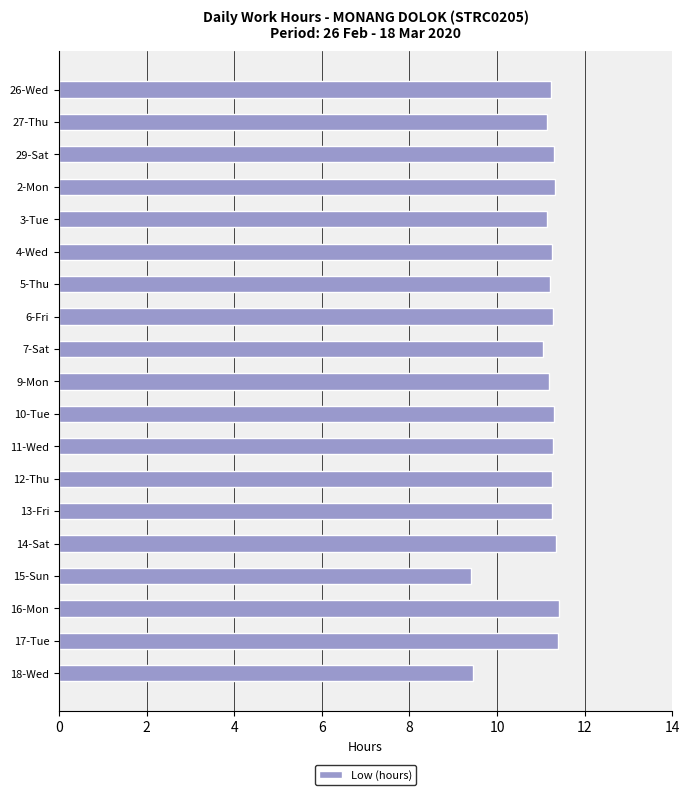

The value at 26-Wed is 11.2. True or false?

True